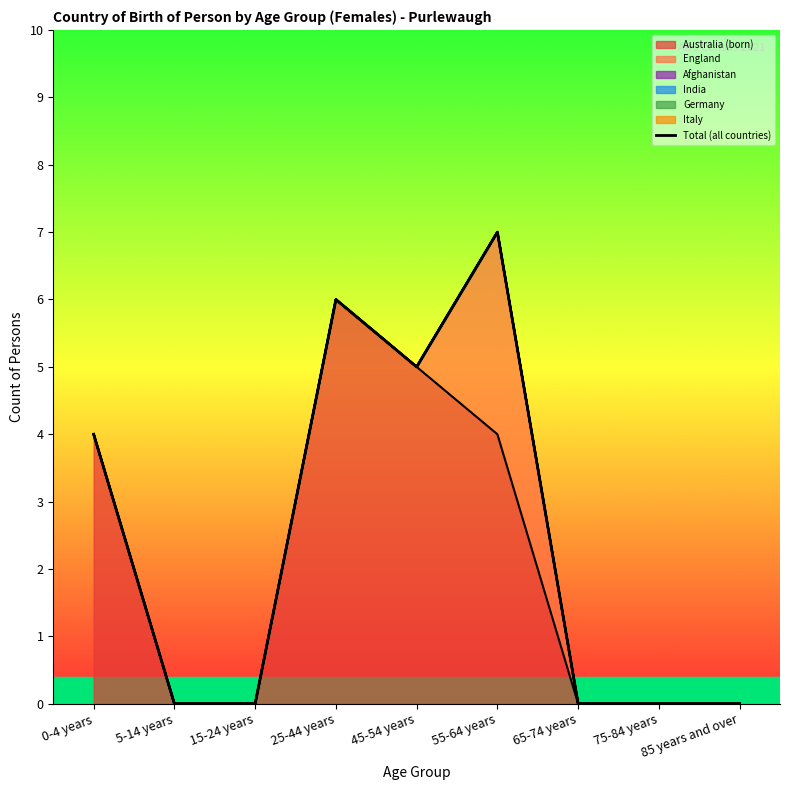

Count the values in the range 0 to 5.

7